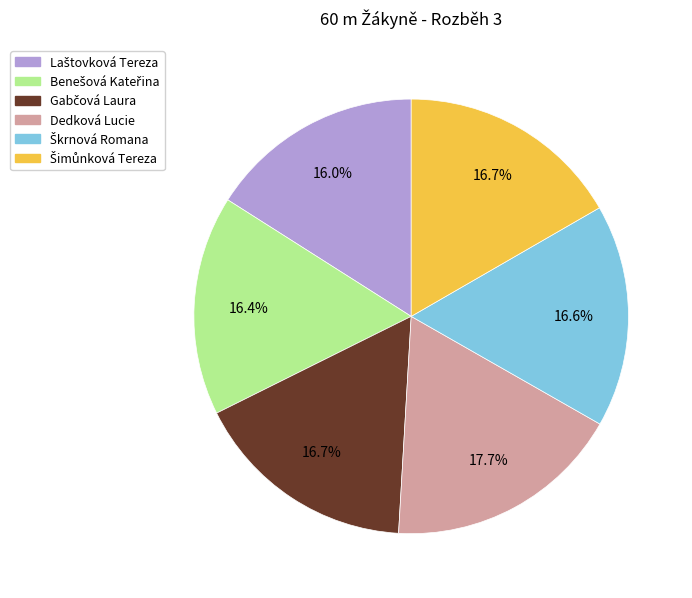

What is the largest slice in the pie chart?

Dedková Lucie